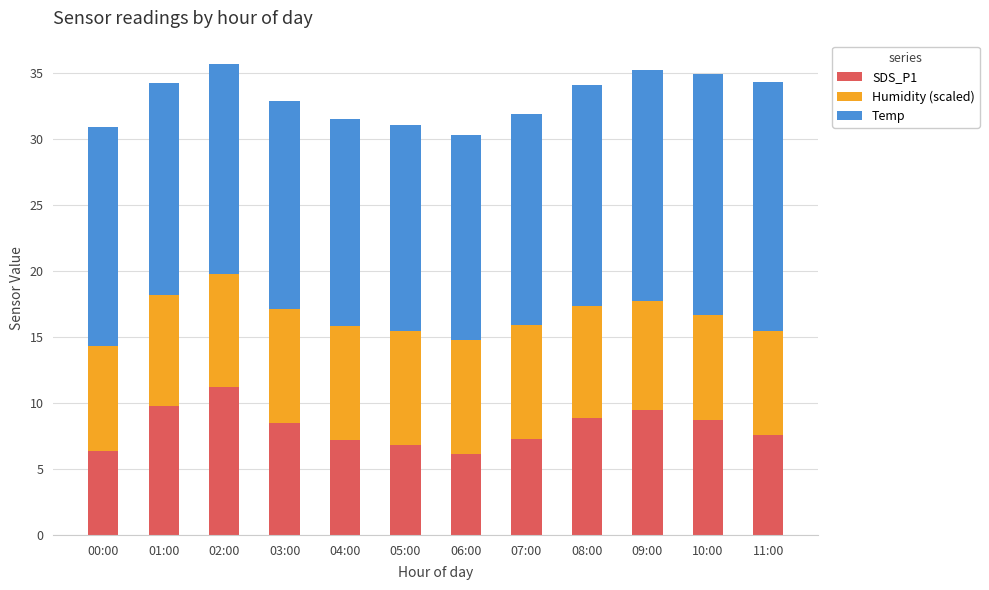

True or false: SDS_P1 has a value of 3.4 at 09:00.

False